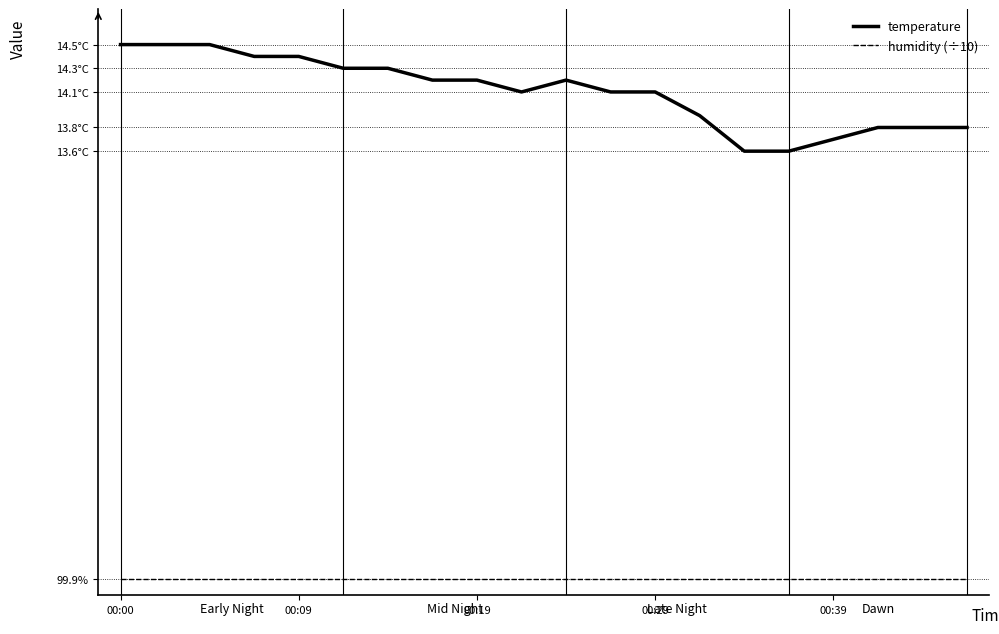

Does the chart display data point markers on the line(s)?

No